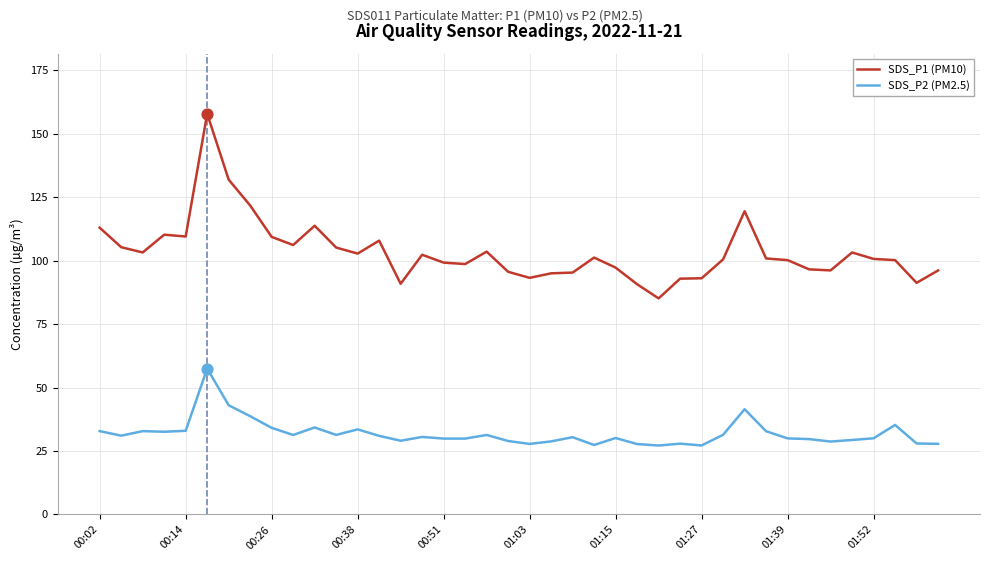

Which series has the widest spread of values?

SDS_P1 (PM10)